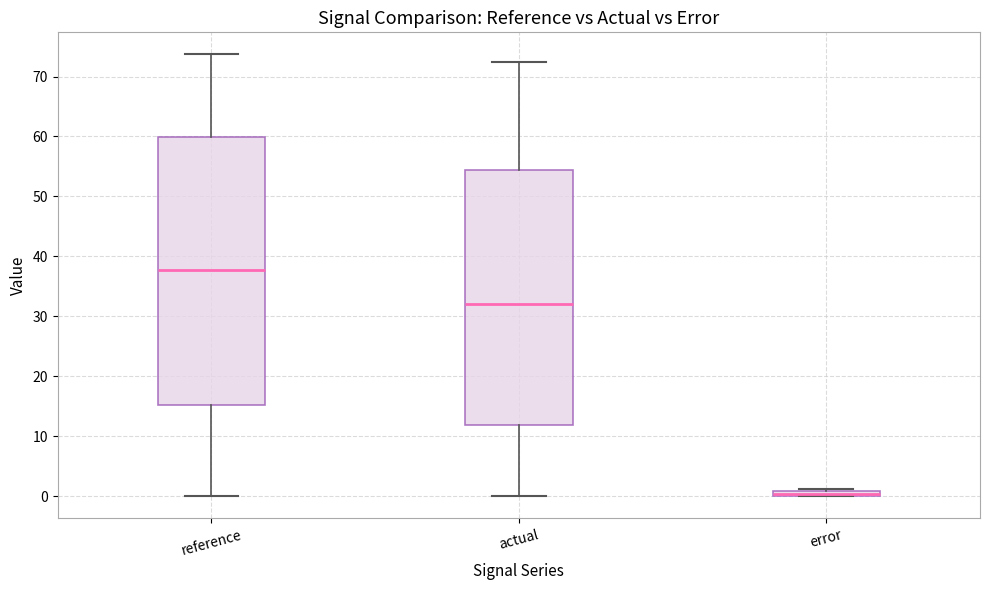

Which box is the tallest, from its lower edge to its upper edge?

reference